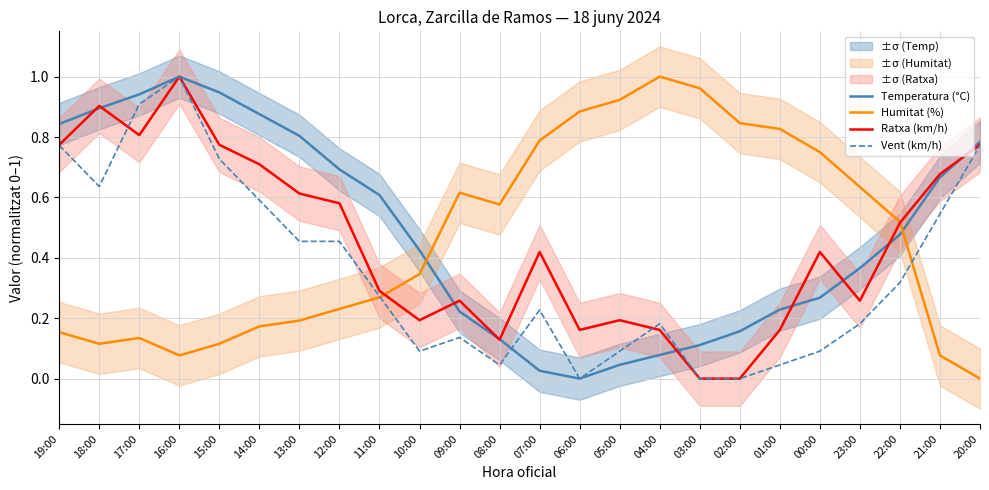

The Vent (km/h) series shows -0.6 at 06:00. True or false?

False